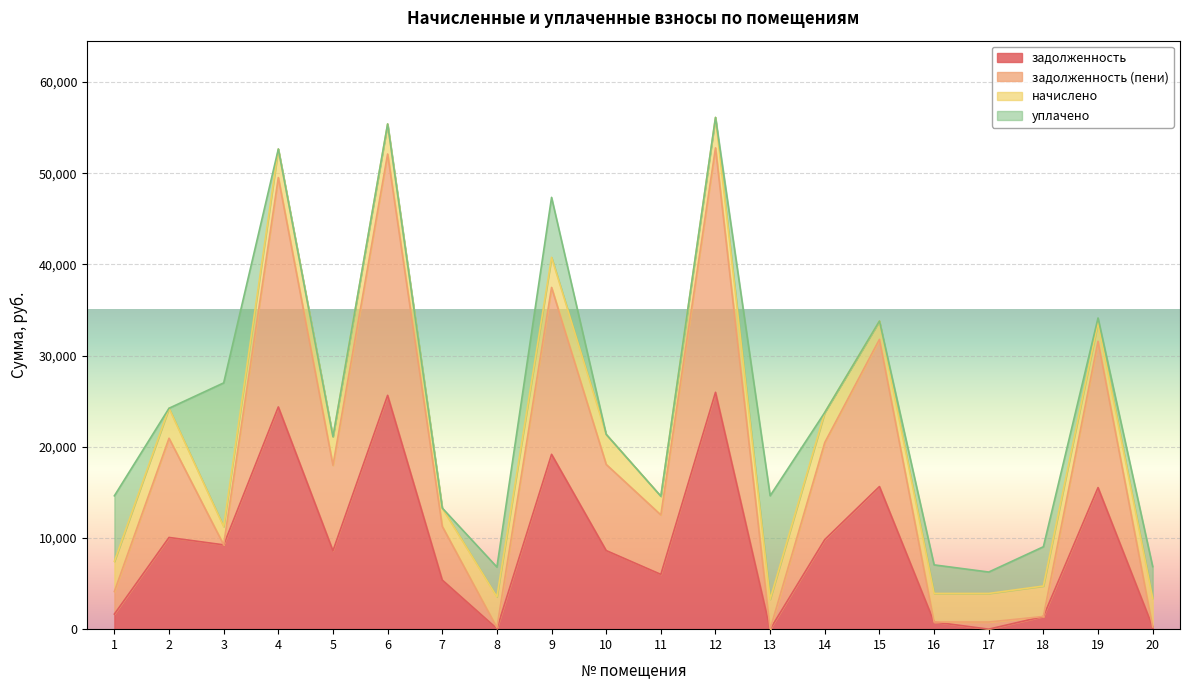

True or false: задолженность has more than 0 points higher than both neighbors.

True